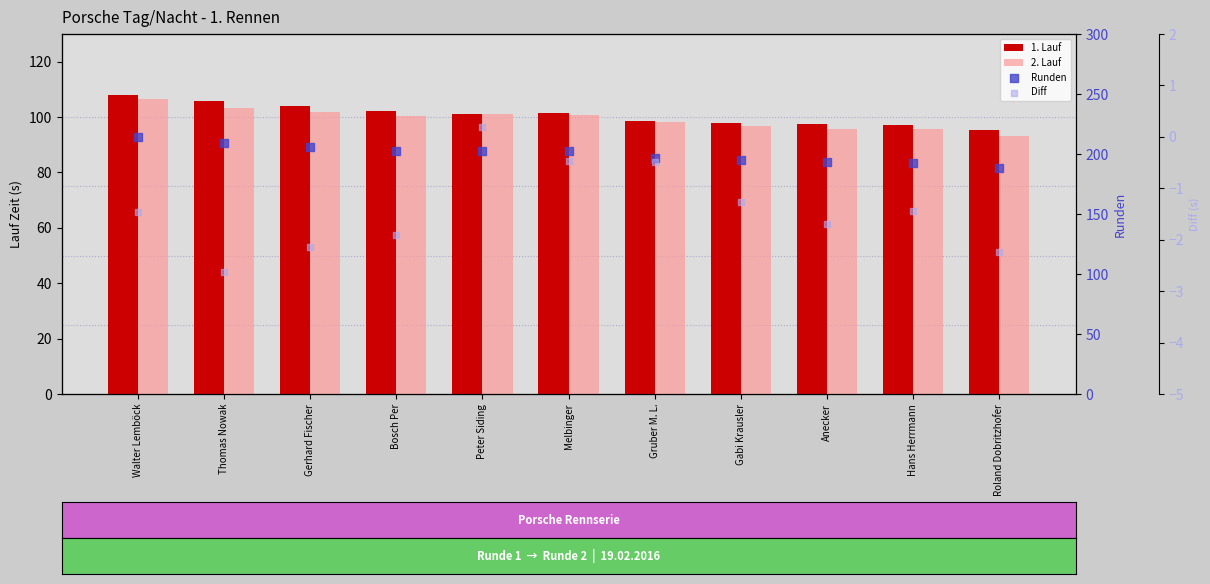

Is the value of 2. Lauf at Gerhard Fischer greater than the value of 1. Lauf at Peter Siding?

Yes